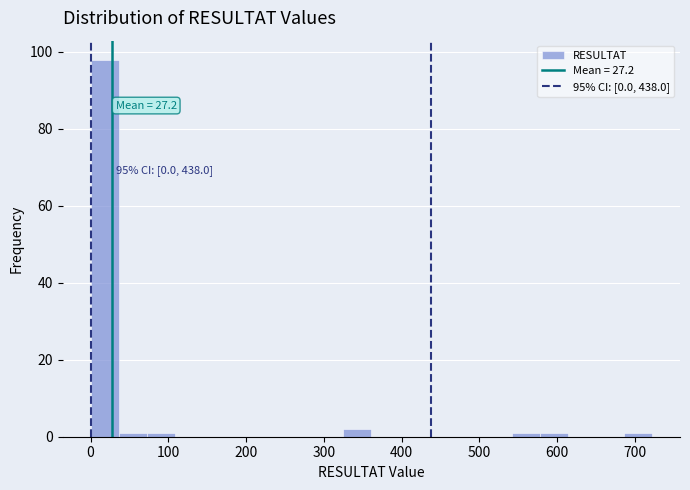

Around what value on the x-axis is the tallest bar? Give the approximate position of its centre, as read against the axis.

20